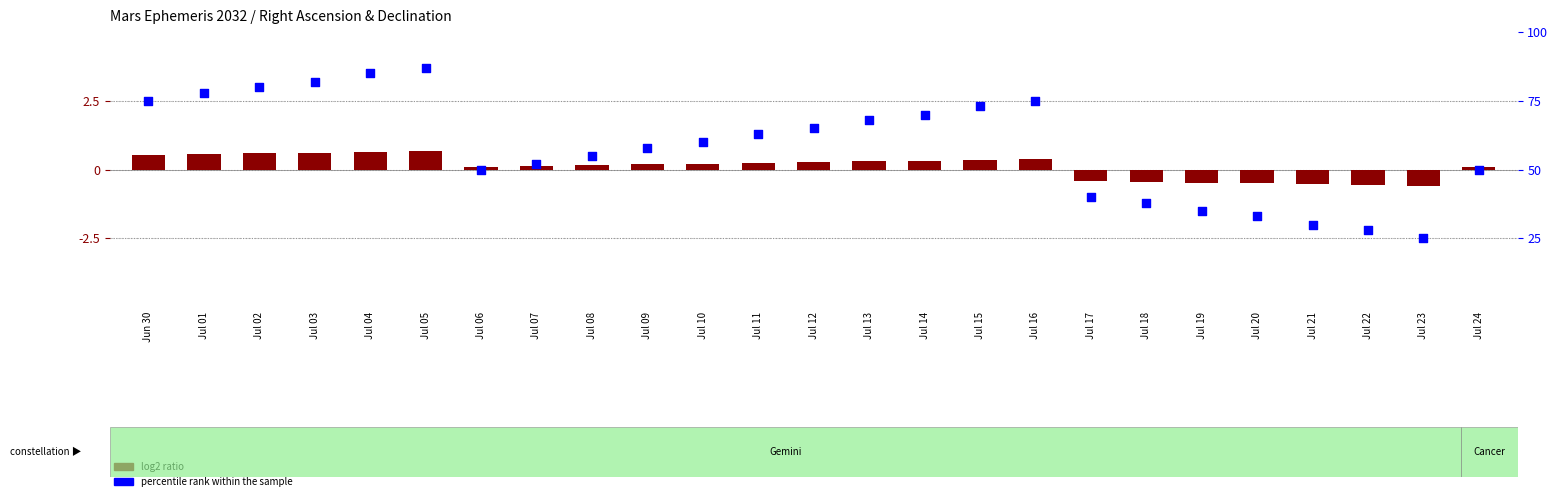

What is the total value across all series at Jun 30?

75.5